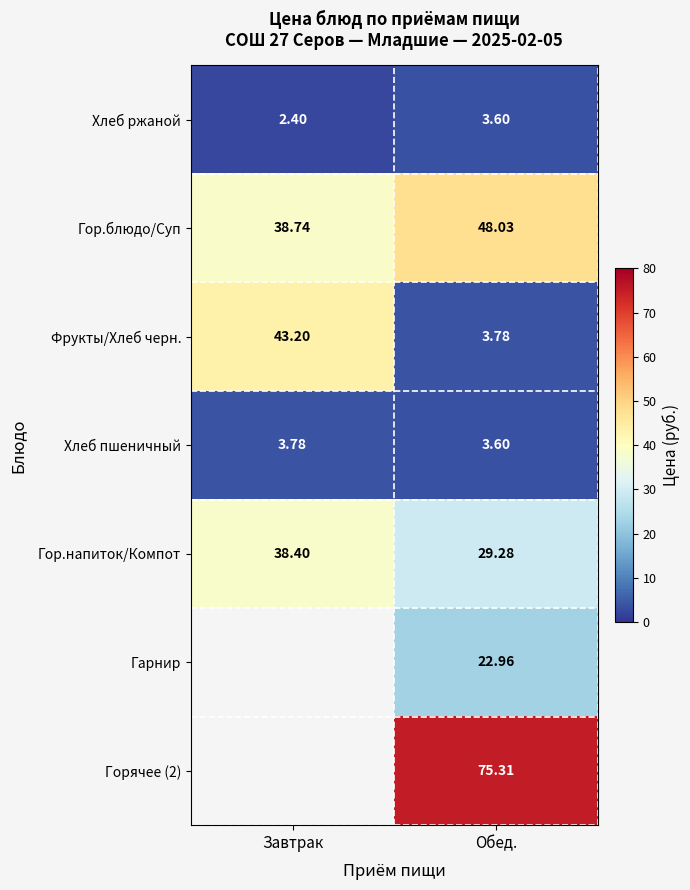

At which category does the chart reach its minimum across all series?

Завтрак